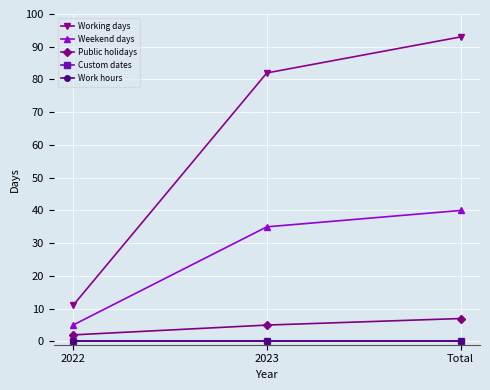

Between 2022 and 2023, which is larger?

2023